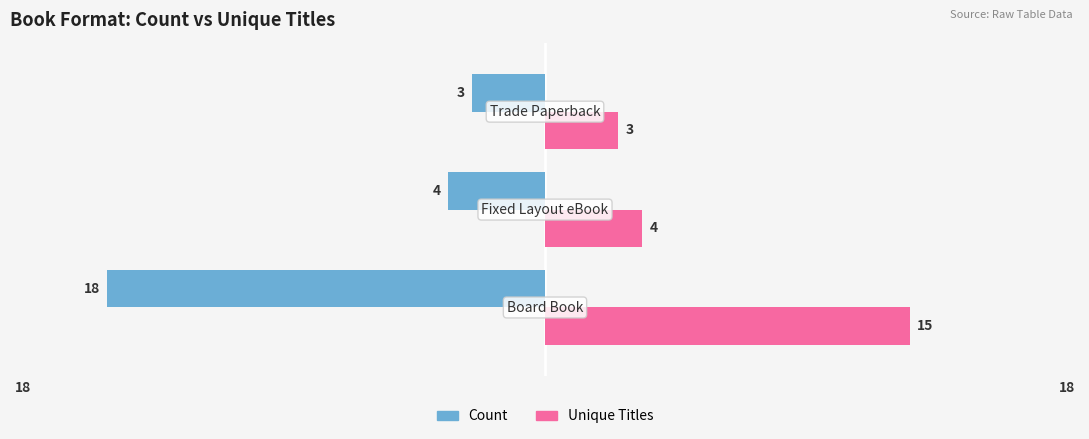

Which series has the largest range (max minus min)?

Count